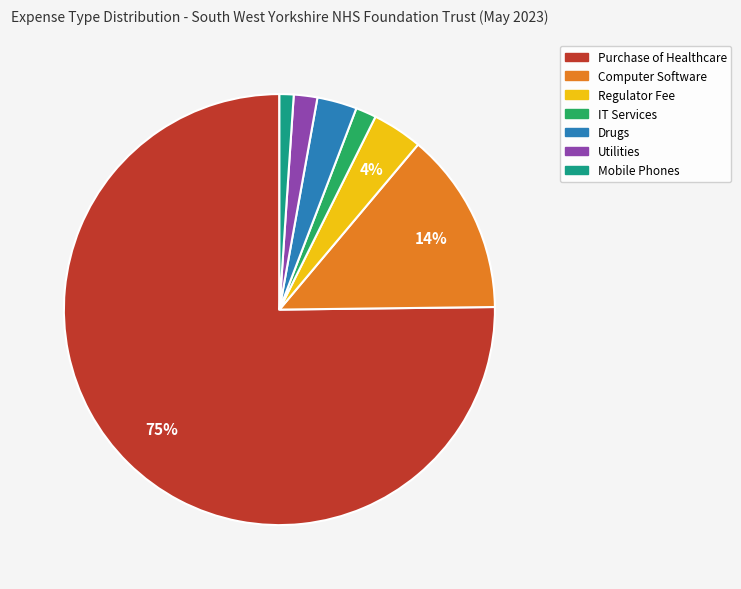

The Drugs slice represents 12% of the pie. True or false?

False